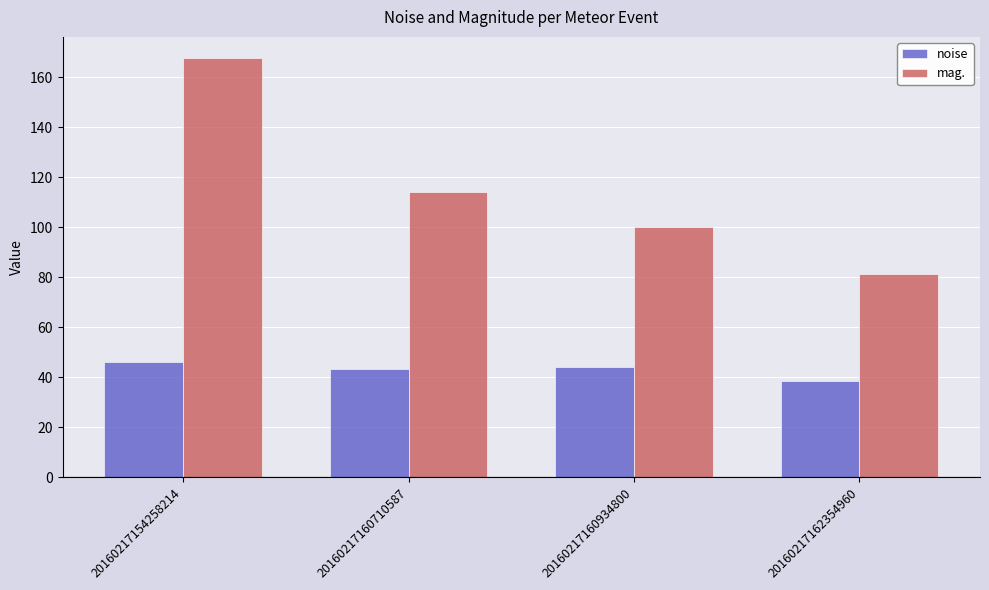

How many bars are there in each group?

2